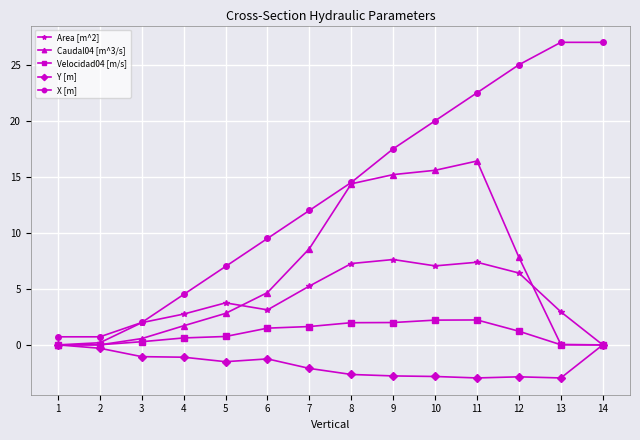

Which series changed the most between 8 and 11?

X [m]